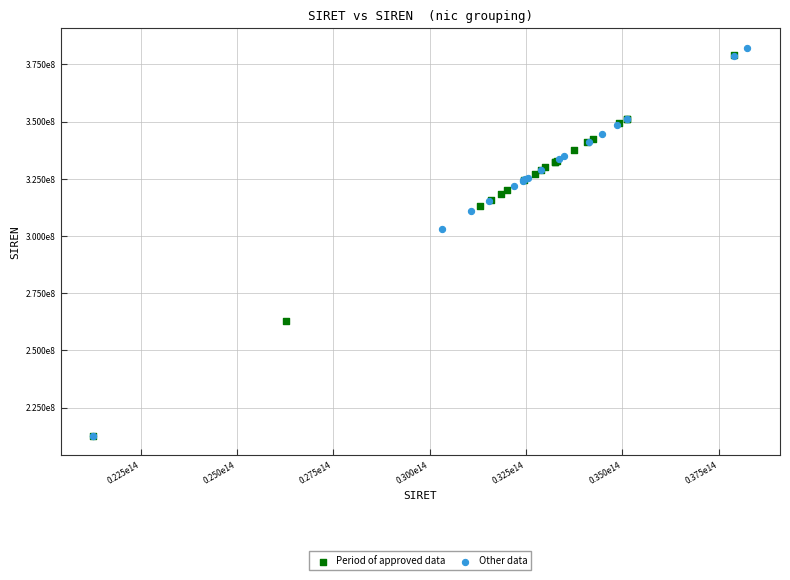

What are all the series names shown in the legend?

Period of approved data, Other data